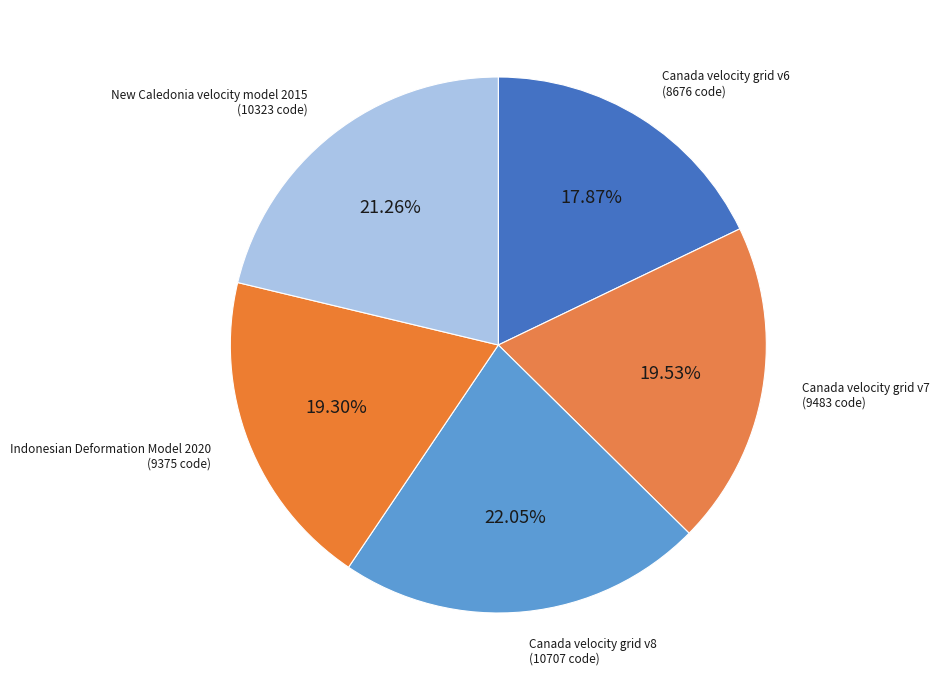

True or false: Canada velocity grid v8 accounts for 22% of the total.

True